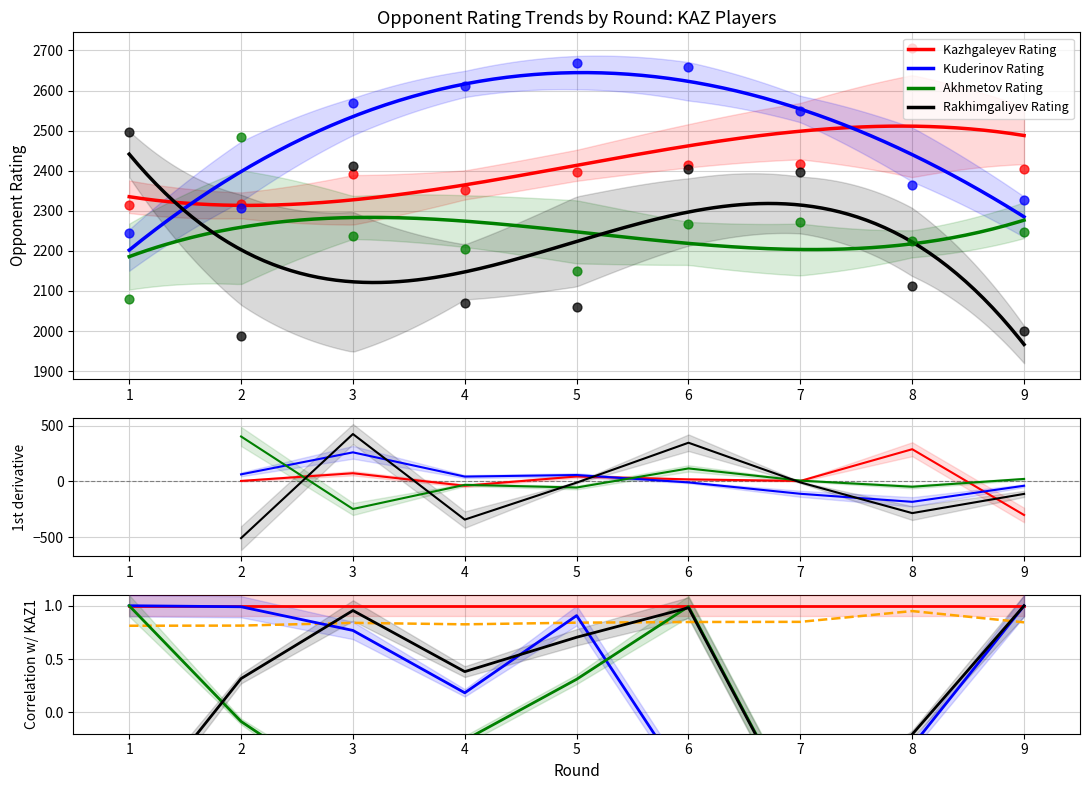

What is the total value across all series at 7?

-1.1